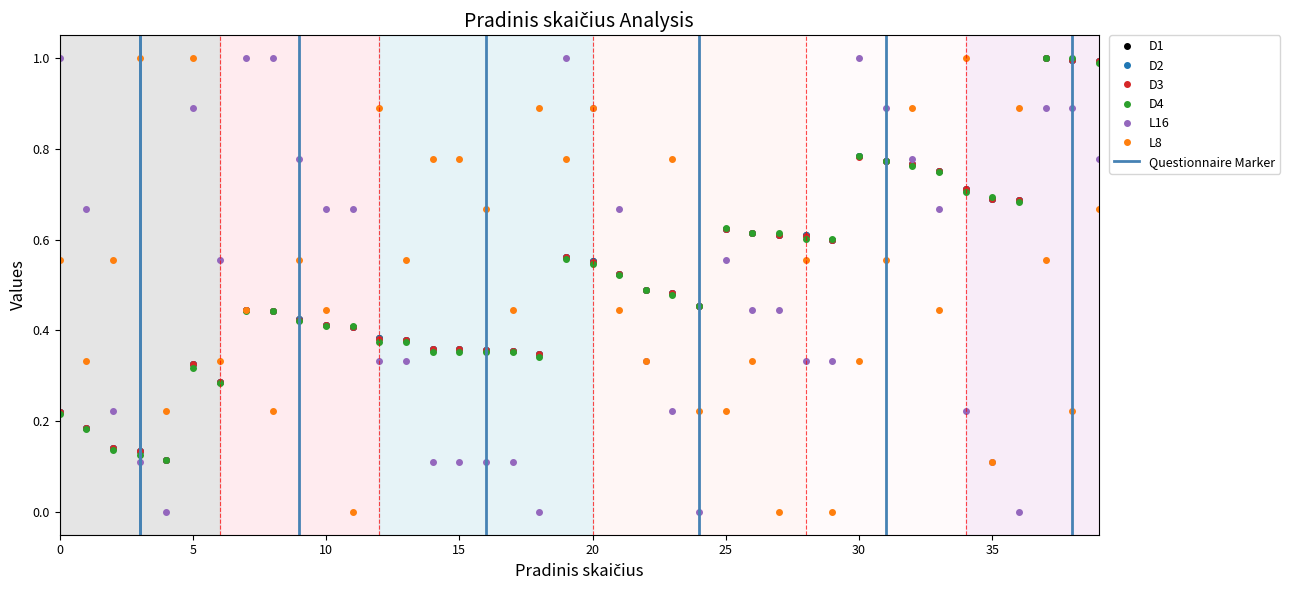

Is it true that L16 equals 0.2 at 629731?

True